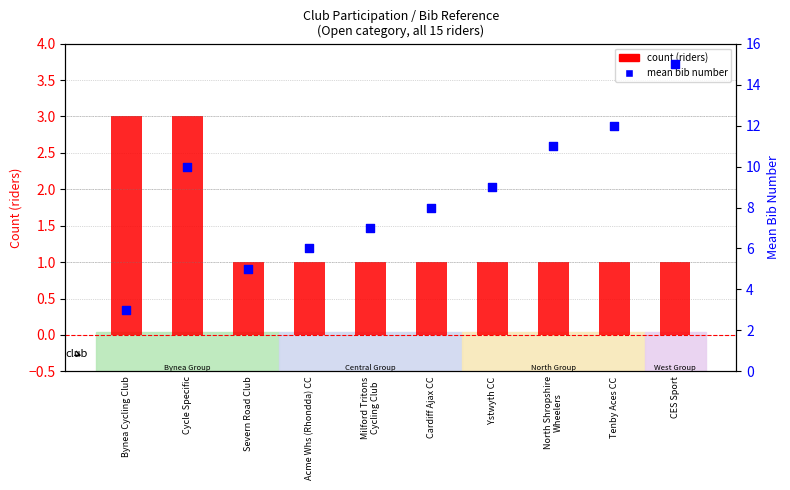

Which series has the largest total across all categories?

mean bib number